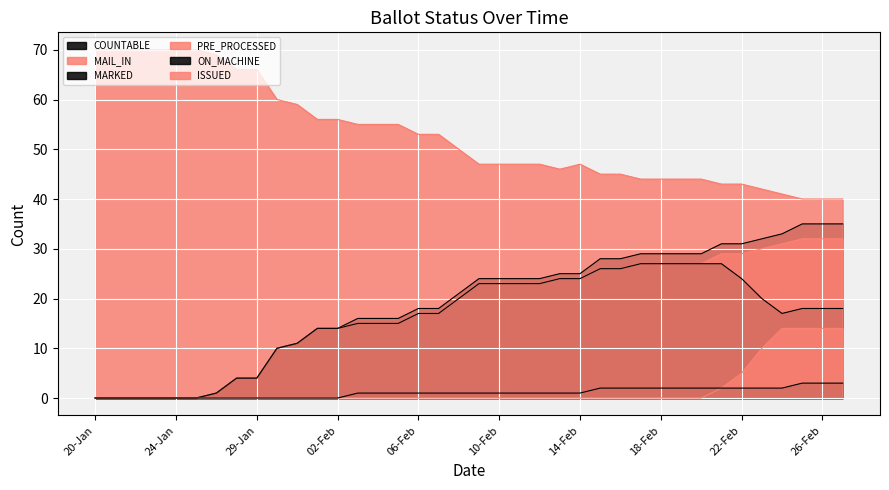

Rank the series by their maximum value, from highest to lowest.

ISSUED, COUNTABLE, MAIL_IN, MARKED, PRE_PROCESSED, ON_MACHINE